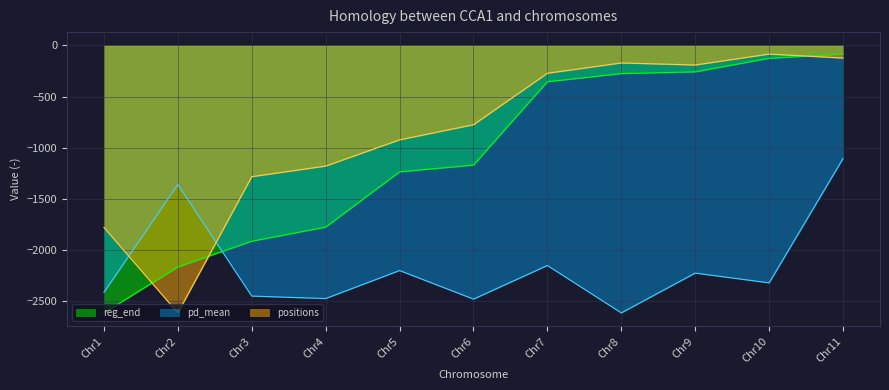

Is the value of pd_mean at Chr1 greater than the value of positions at Chr4?

No